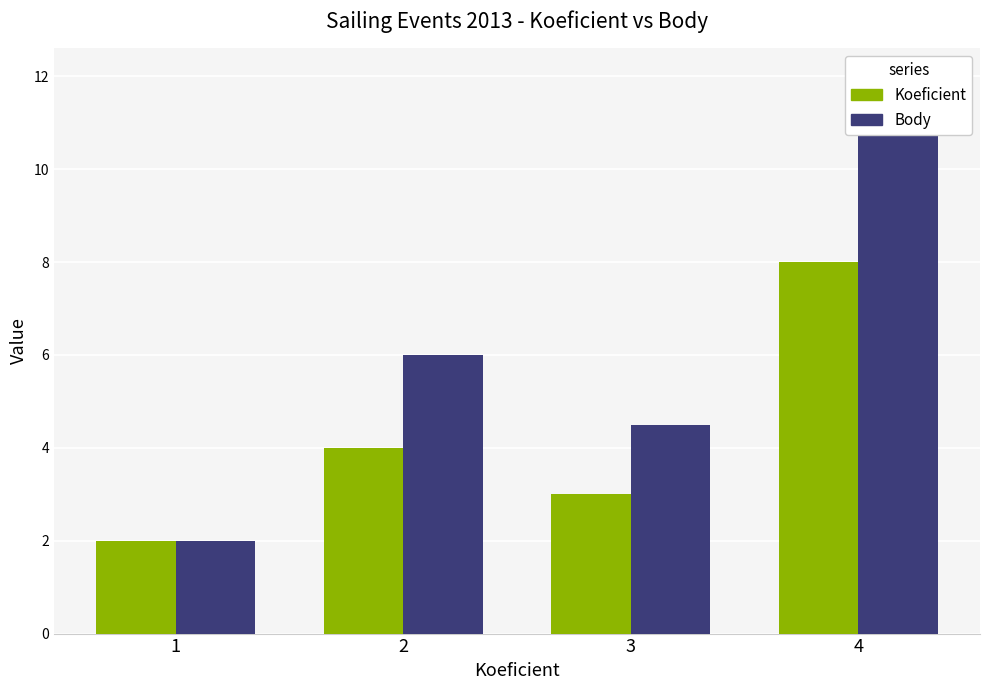

Count the Koeficient values in the range 3 to 8.

3